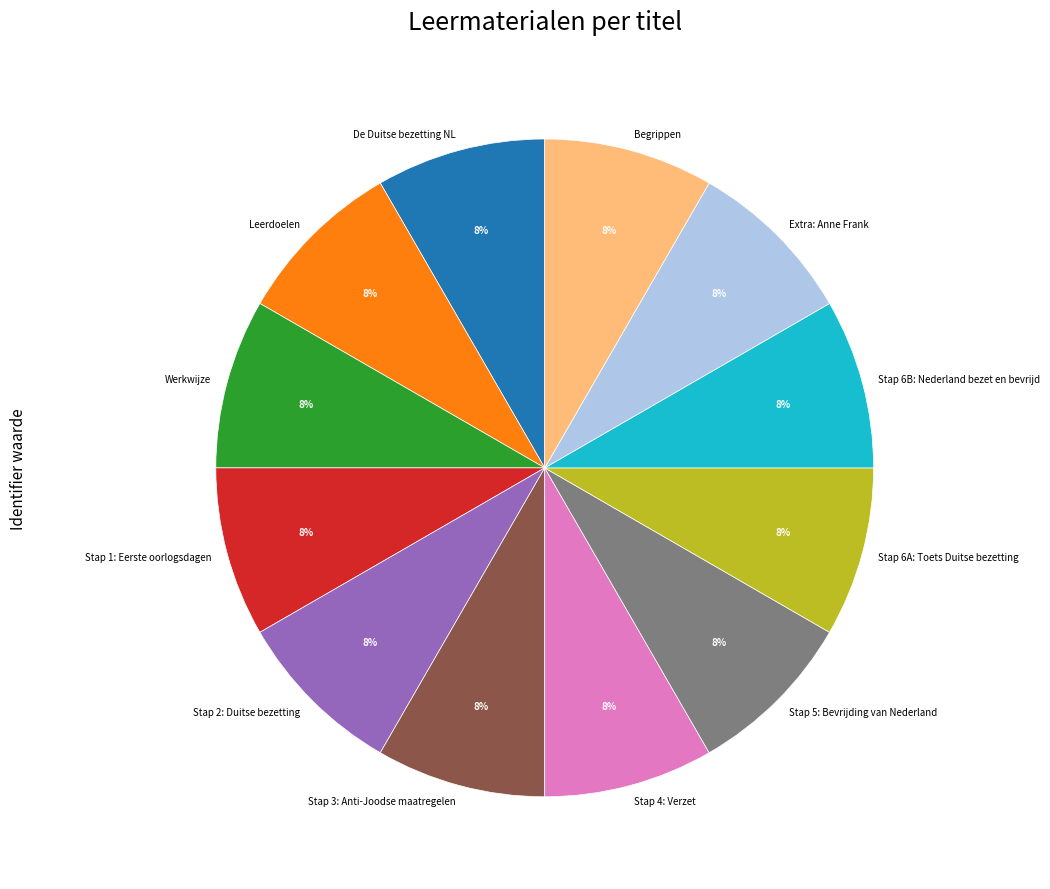

Is the sum of Stap 1: Eerste oorlogsdagen and Stap 2: Duitse bezetting greater than half?

No